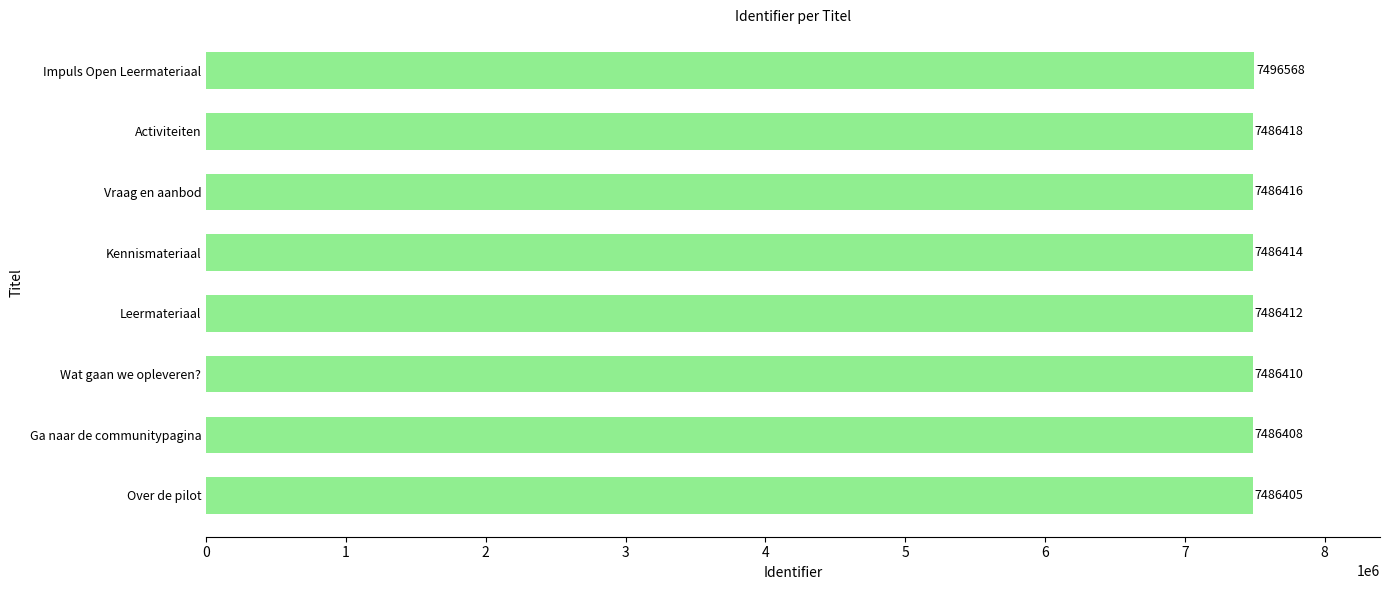

What is the ratio of the value at Kennismateriaal to the value at Vraag en aanbod?

1.0